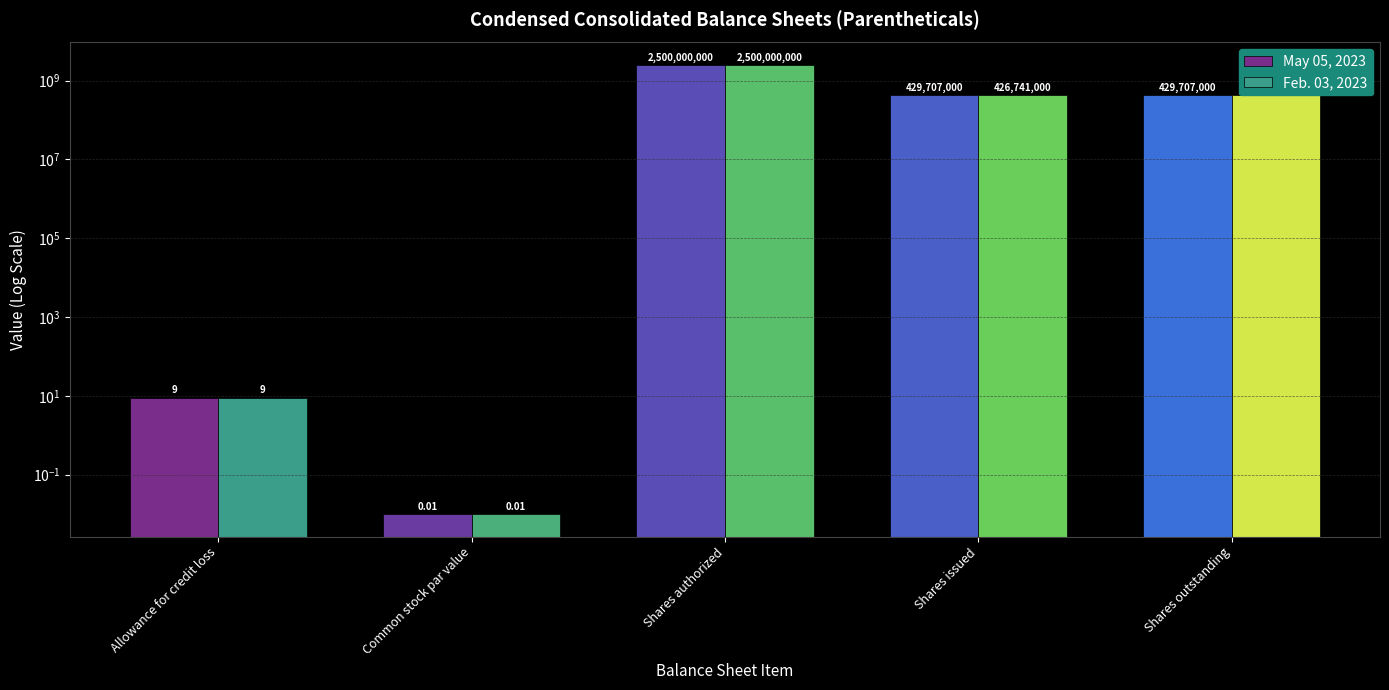

What is the label of the 3rd bar from the left?

Shares authorized